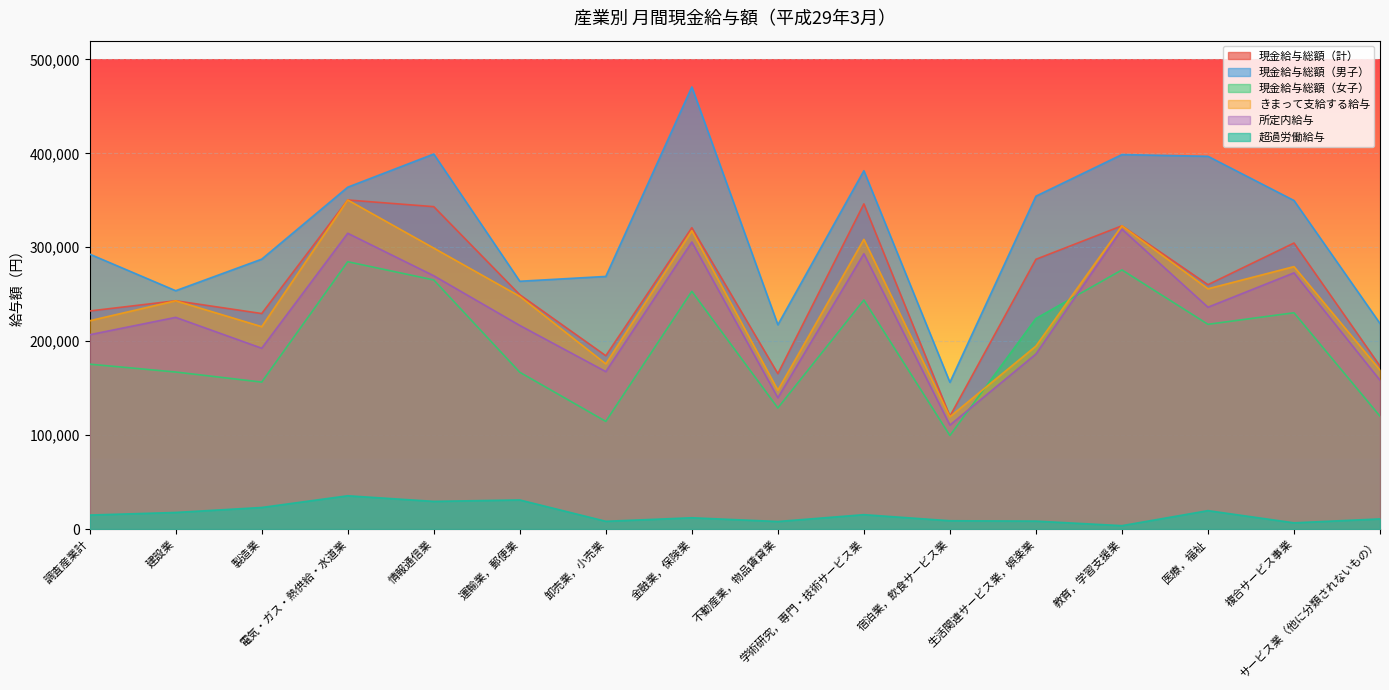

Is it true that 現金給与総額（計） equals 516537 at 電気・ガス・熱供給・水道業?

False